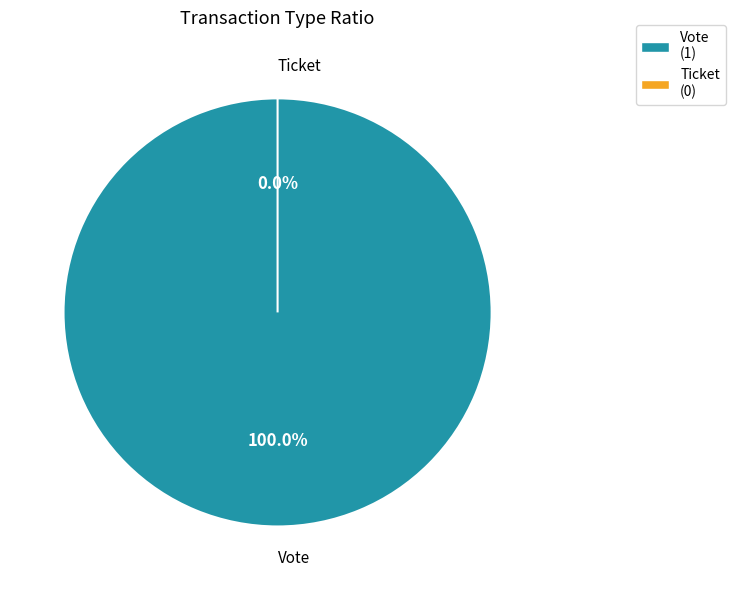

What is the change in value from Vote to Ticket?

-1